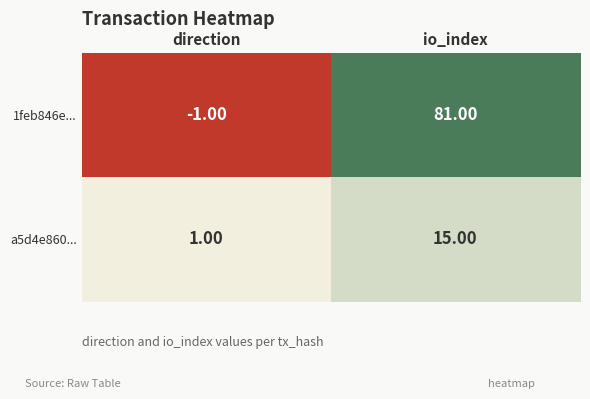

What is the average value of the a5d4e860... series?

8